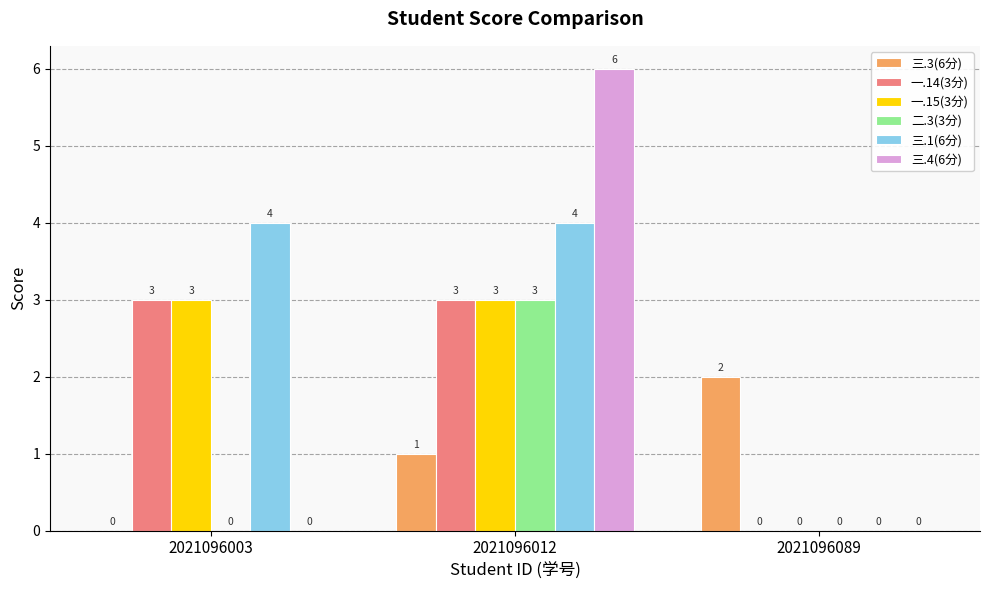

How many data points does each series have?

3